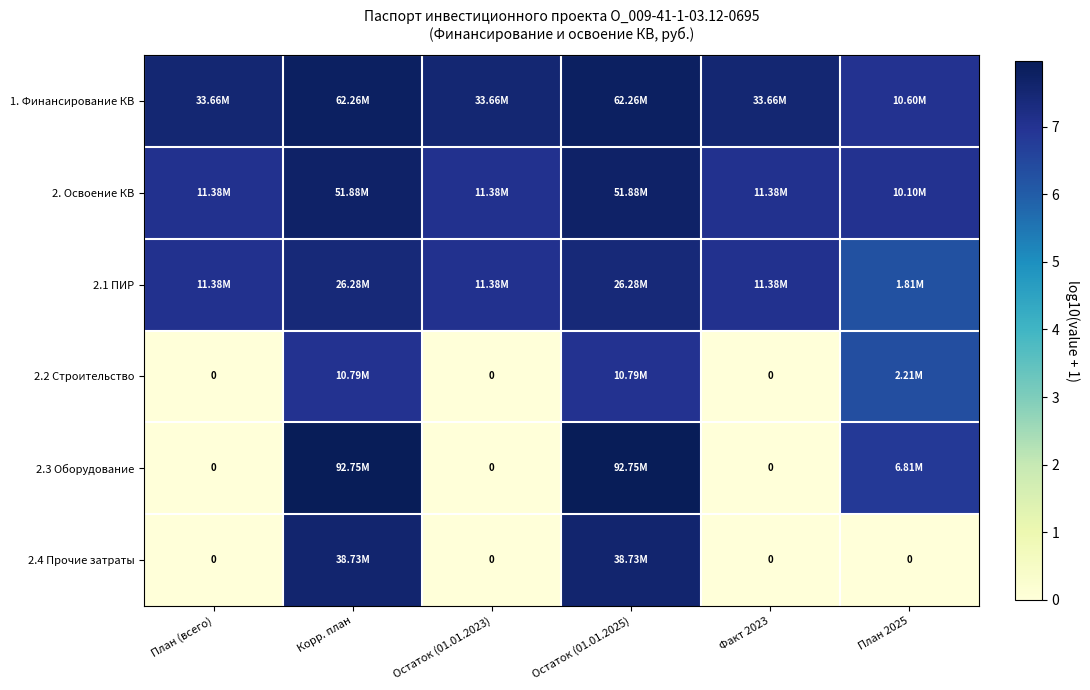

What is the difference between the maximum and minimum values in the 2.1 ПИР series?

1.2